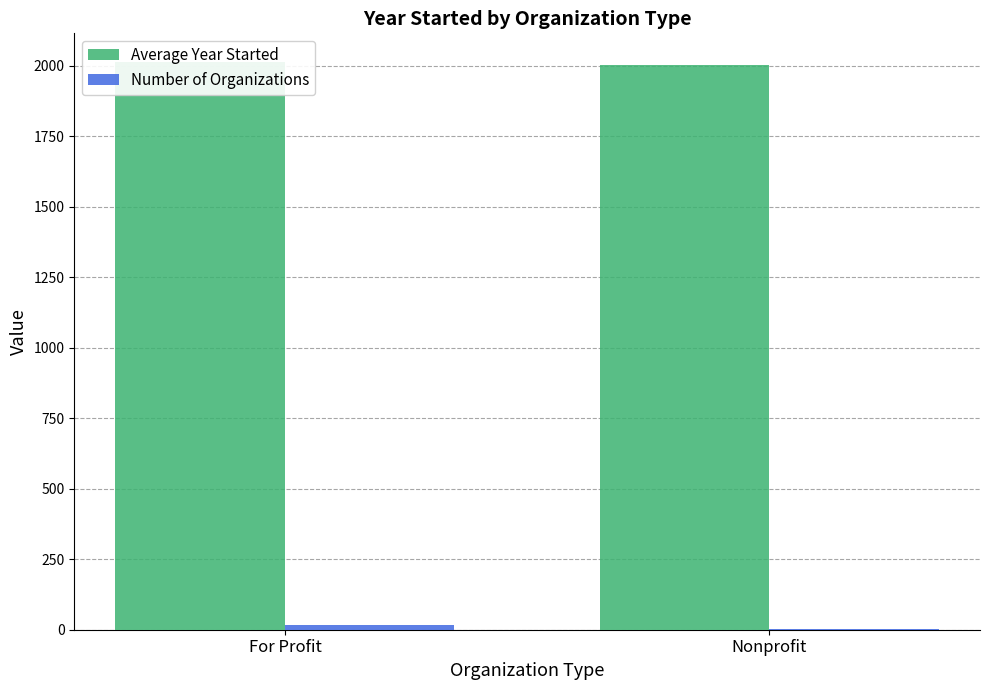

How many series are shown in this chart?

2